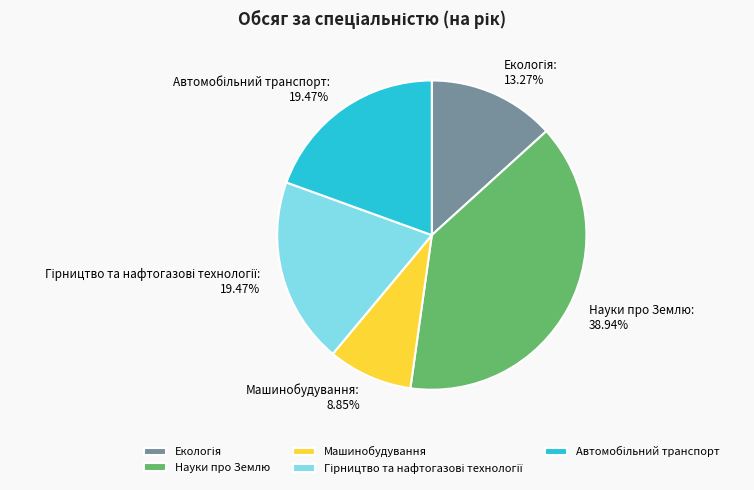

How many segments does this pie chart have?

5